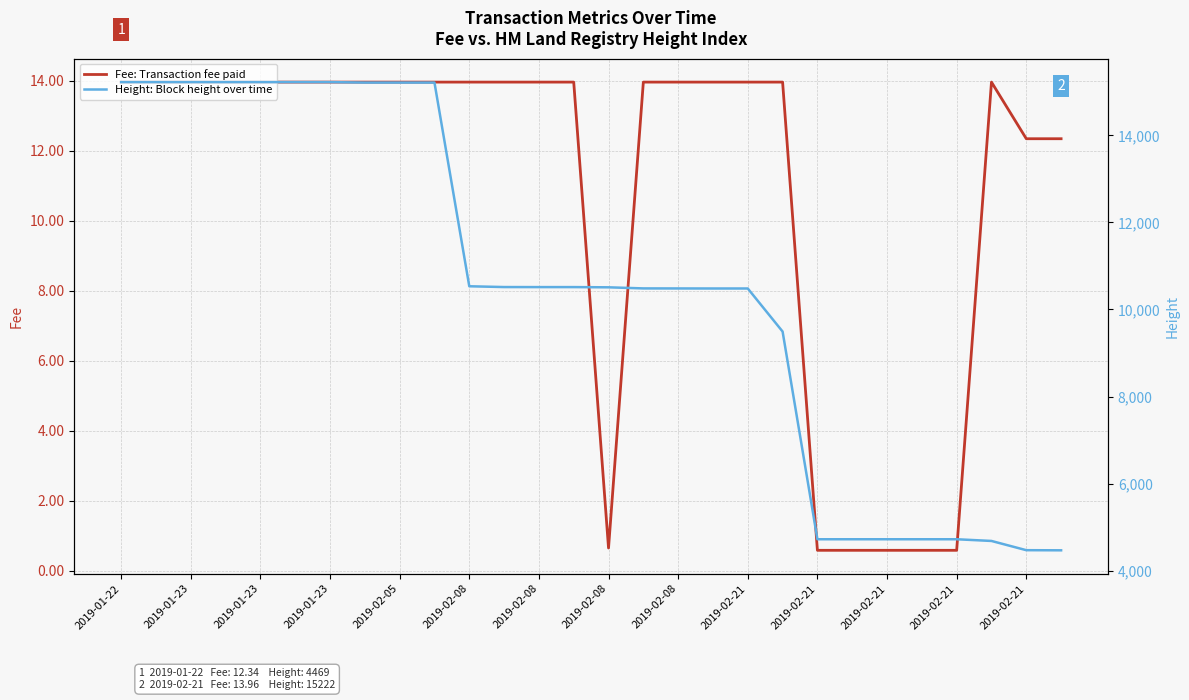

How many lines are shown in the chart?

2